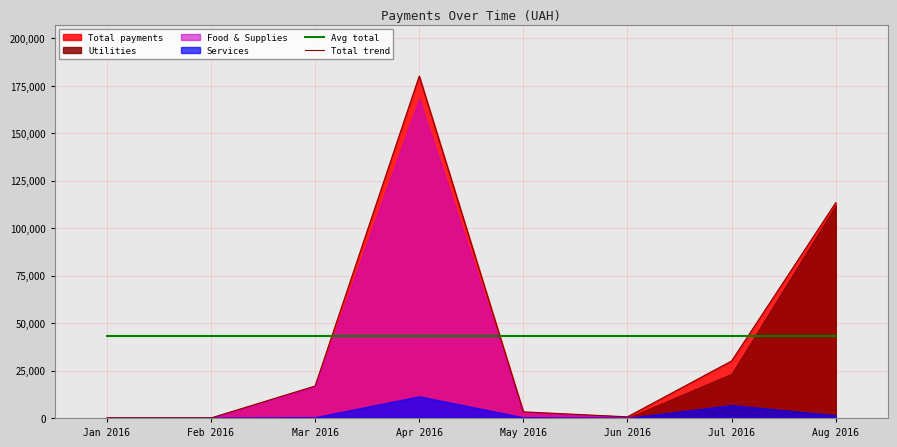

What is the label of the 7th point from the left?

Jul 2016